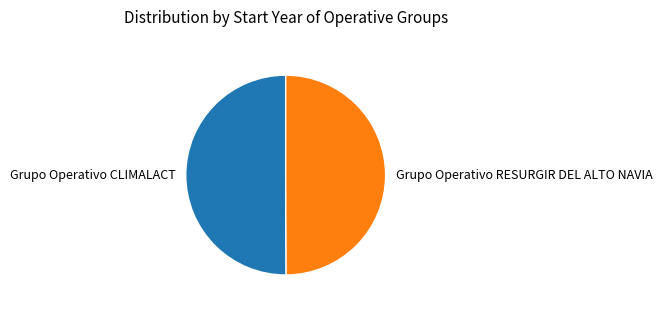

Do Grupo Operativo CLIMALACT and Grupo Operativo RESURGIR DEL ALTO NAVIA together represent more than half of the pie?

Yes